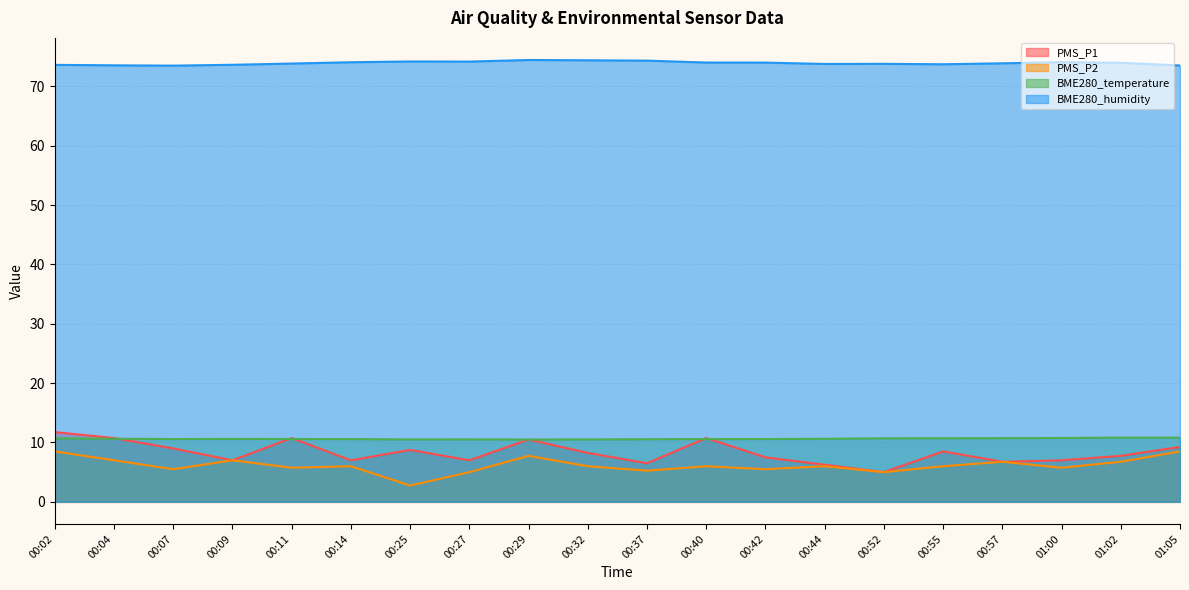

What is the label of the 19th point from the left?

01:02